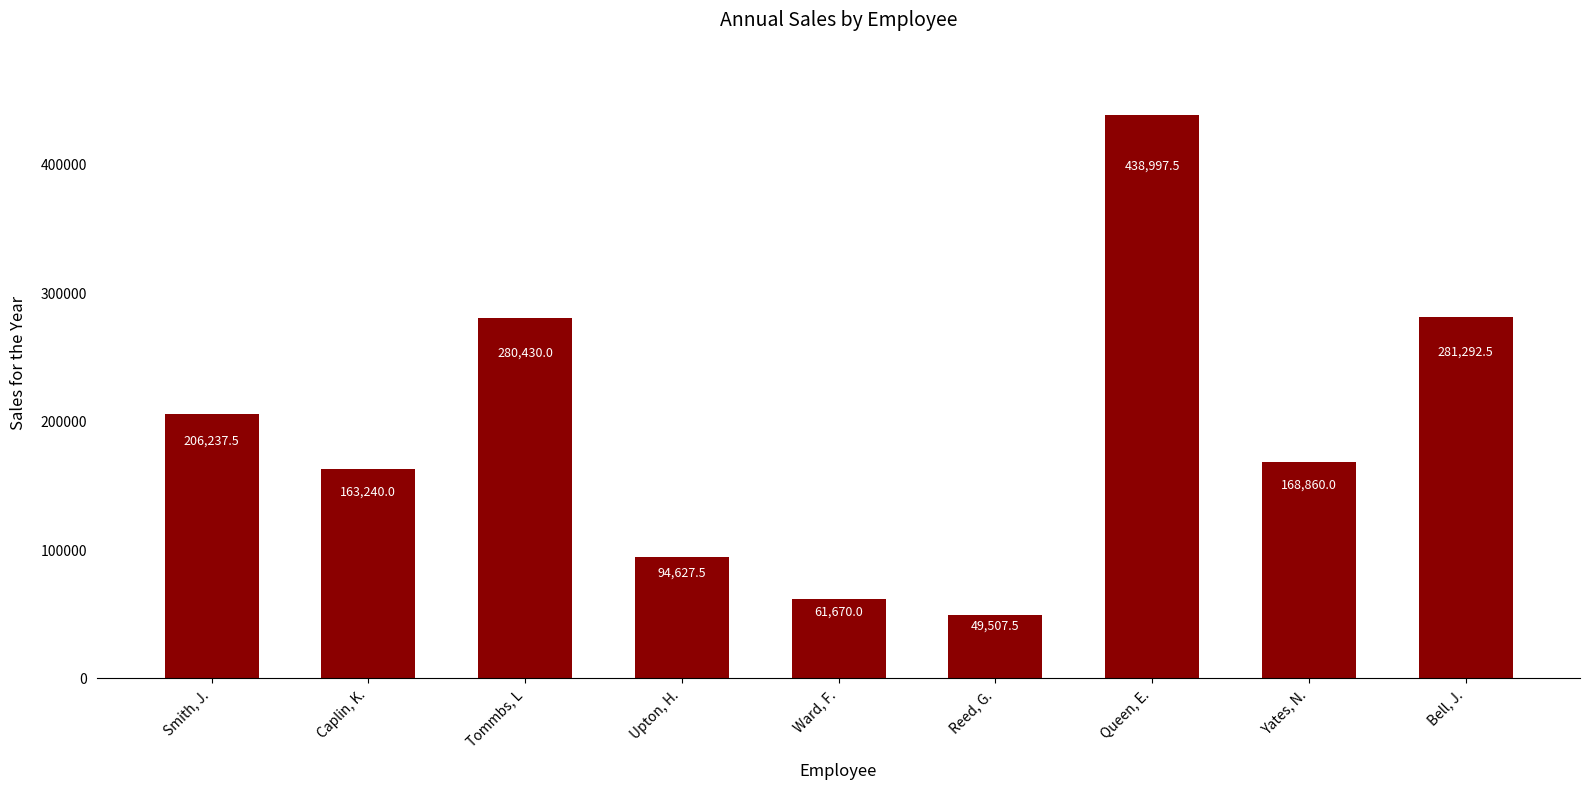

What position from the left is Upton, H.?

4